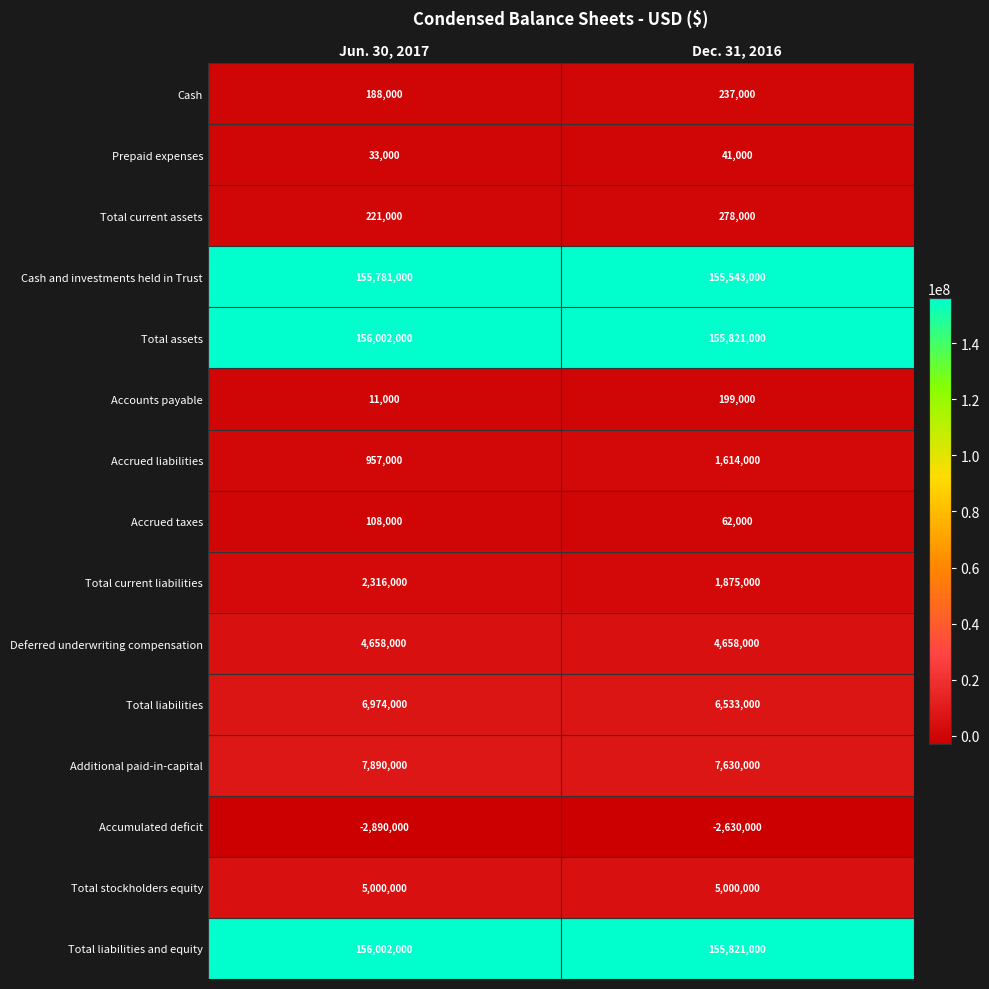

What is the average value of the Total stockholders equity series?

5000000